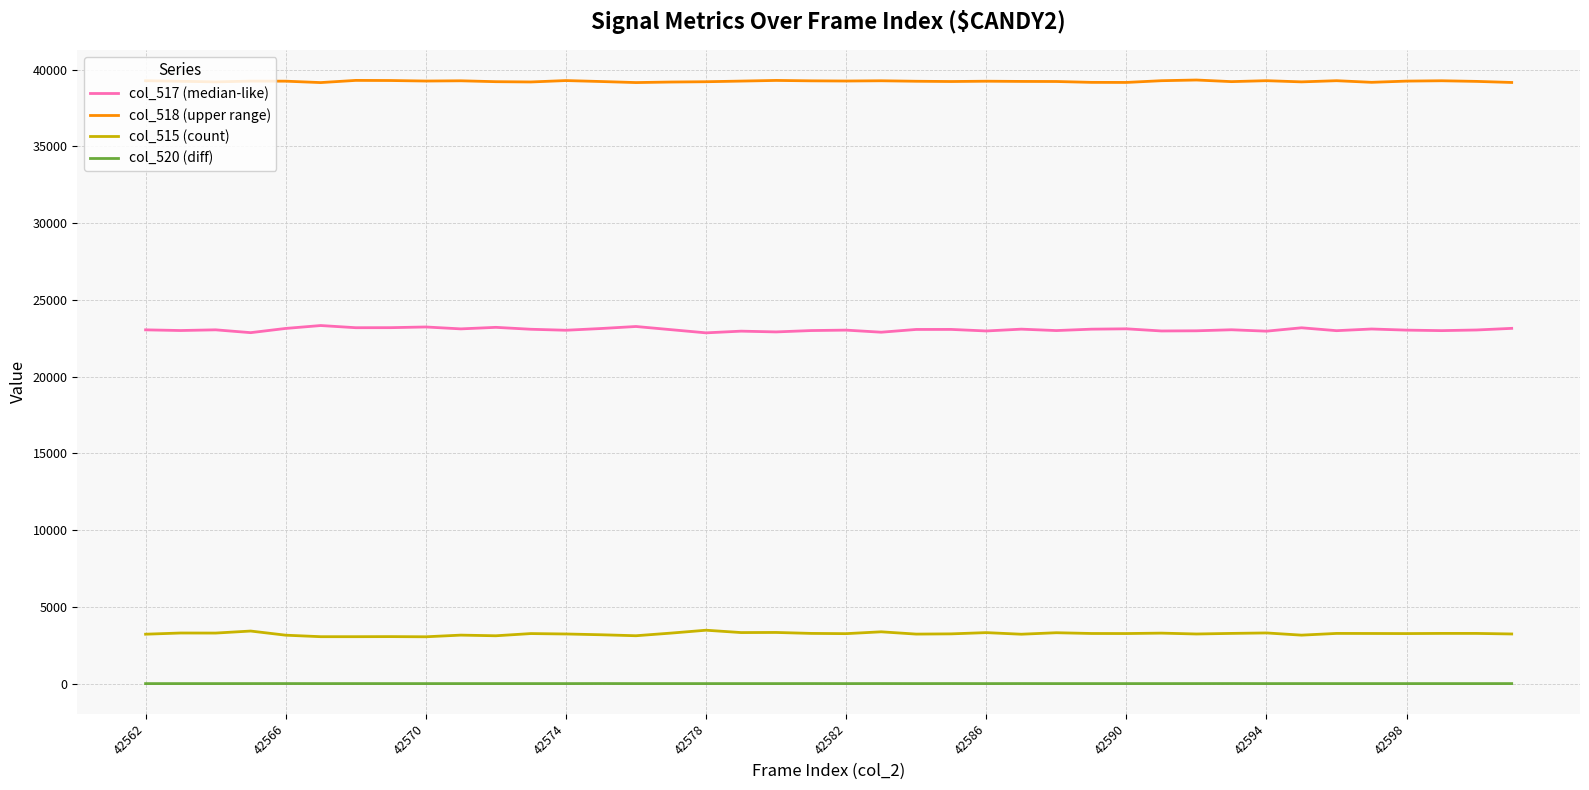

Rank the series by their maximum value, from lowest to highest.

col_520 (diff), col_515 (count), col_517 (median-like), col_518 (upper range)